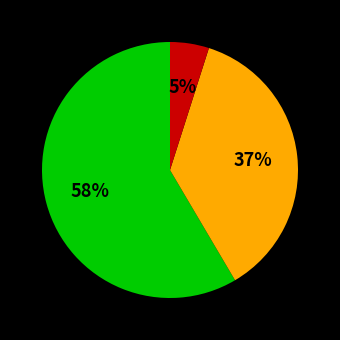

Is there any slice that represents more than half of the pie?

Yes